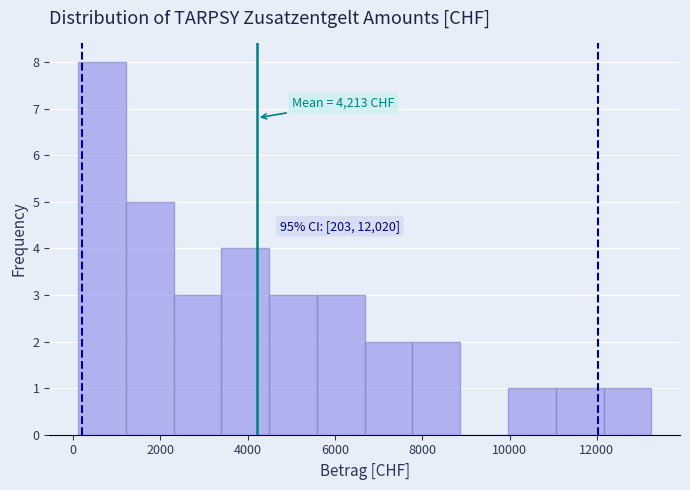

Over which range of the x-axis is the bar tallest?

200 to 1200